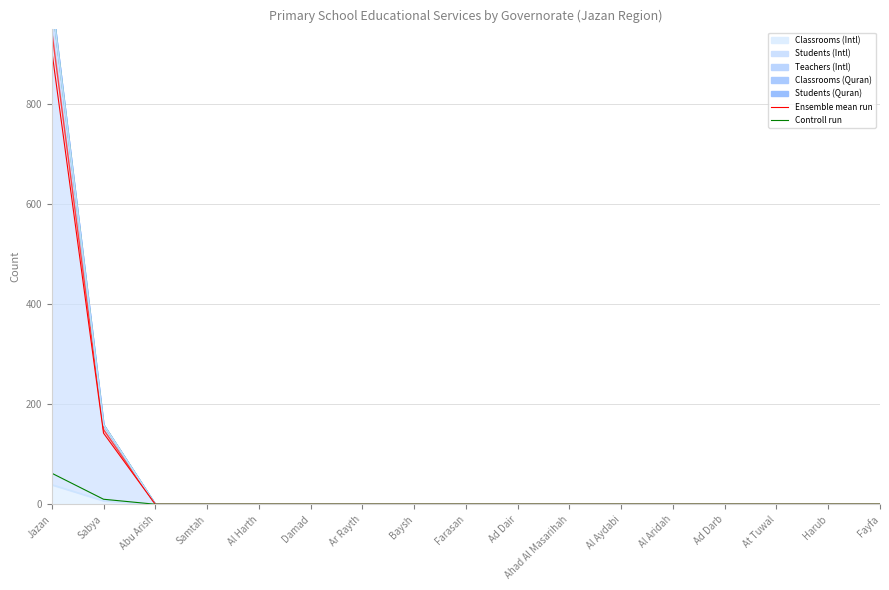

At how many categories does at least one series exceed 219?

1